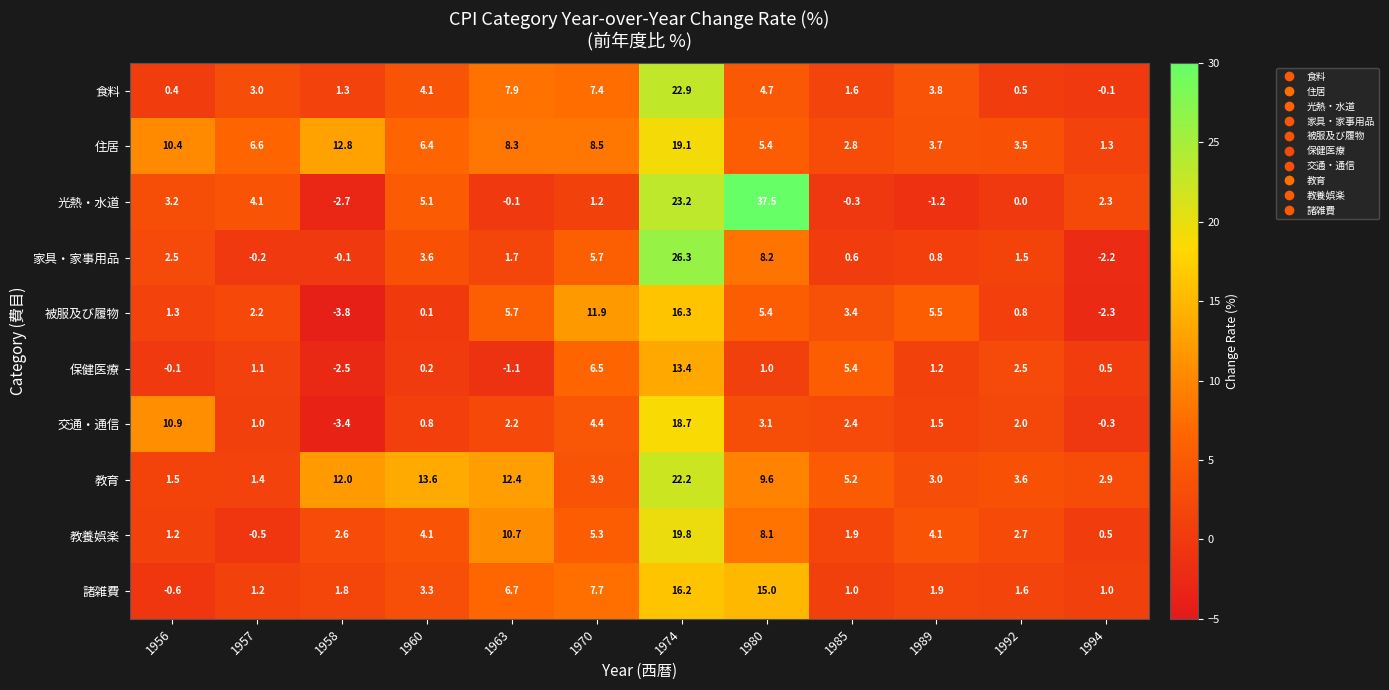

The 住居 series shows 1.3 at 1994. True or false?

True